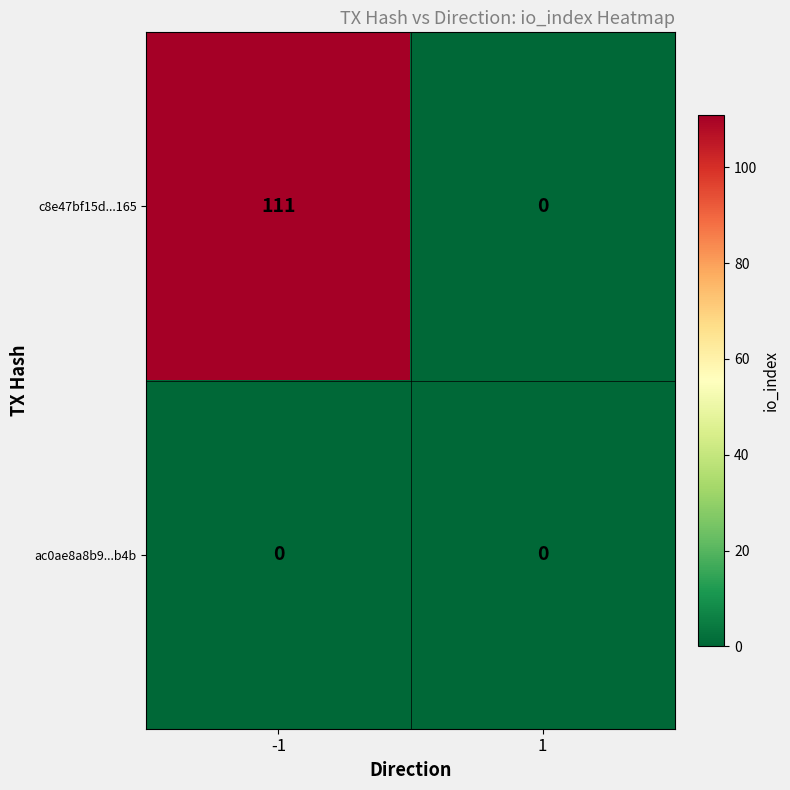

What is the total value across all series at -1?

111